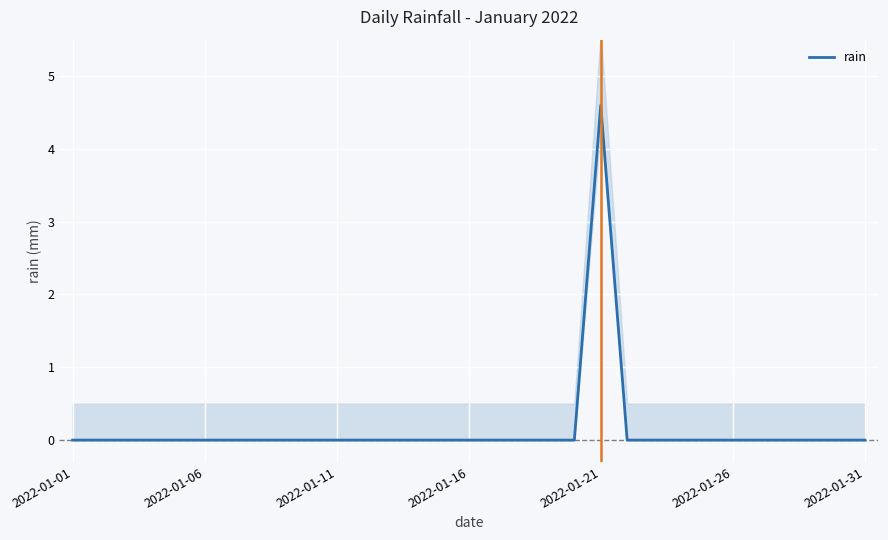

At which label is the value closest to 2?

2022-01-01